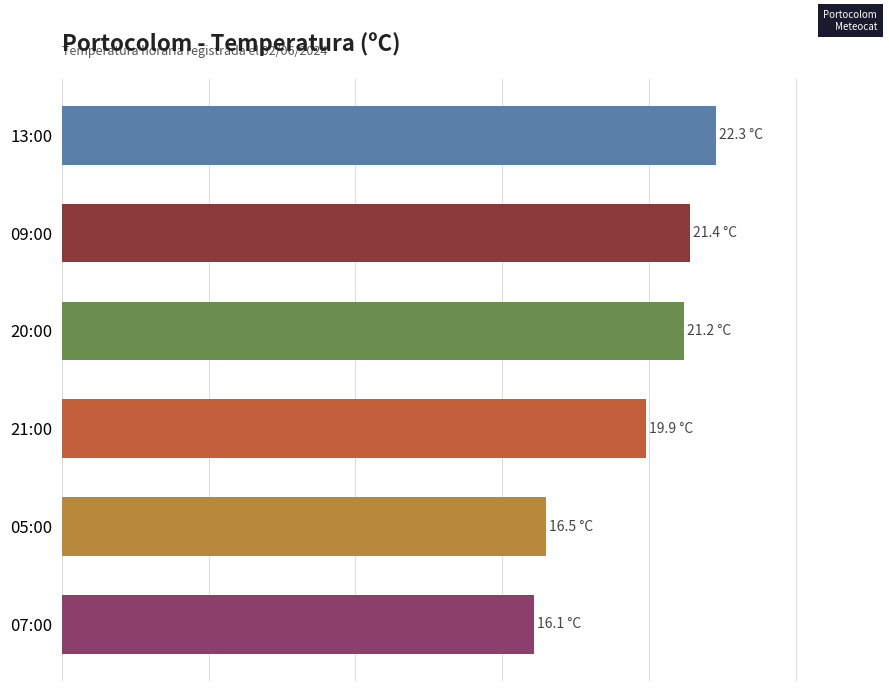

How many values exceed 21?

3